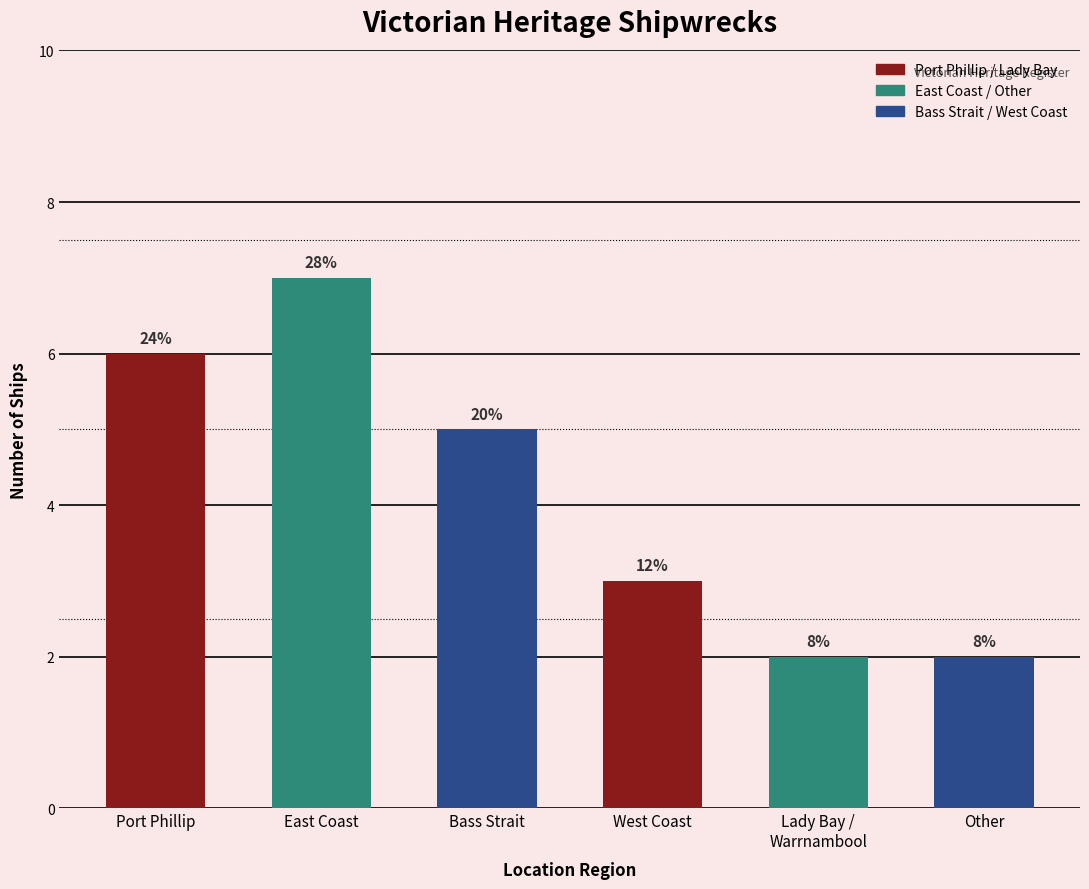

What is the value of the 1st bar from the left?

6